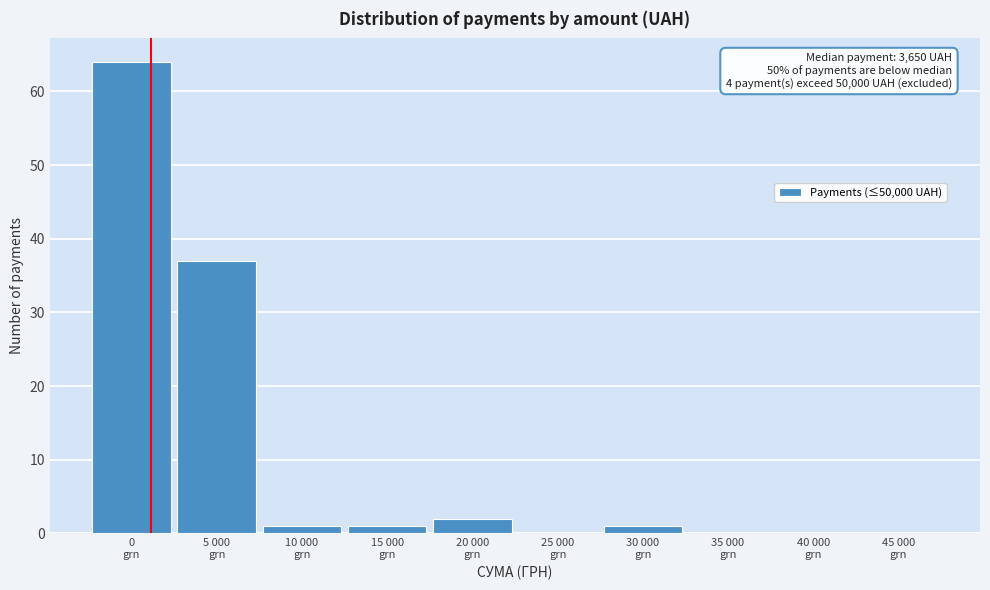

What is the sum of all values?

106